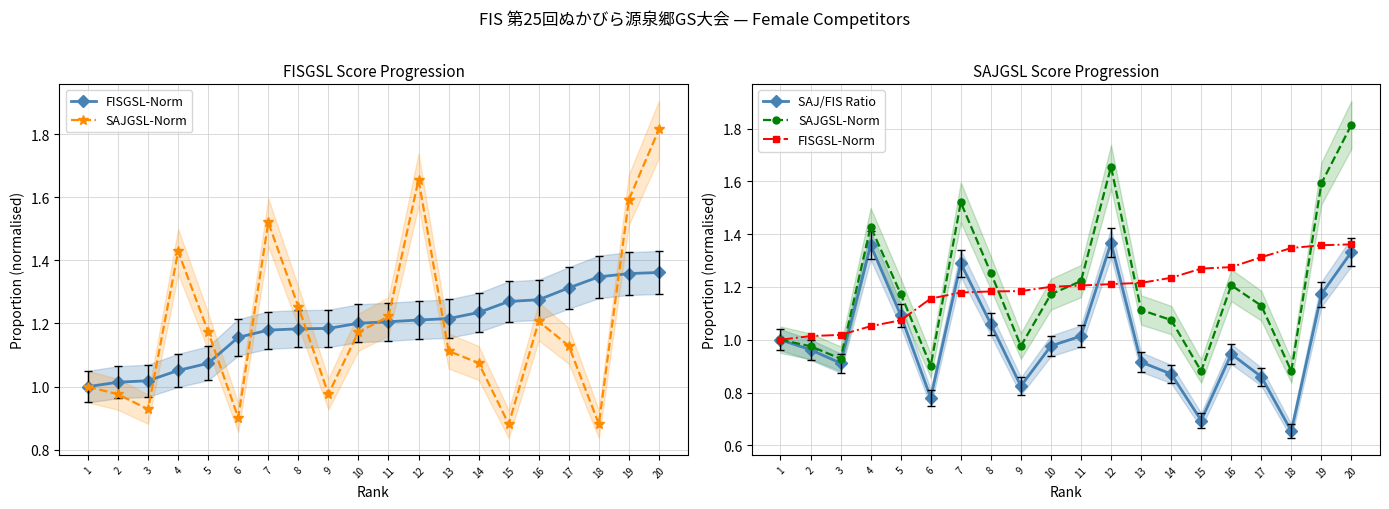

How many lines are shown in the chart?

3